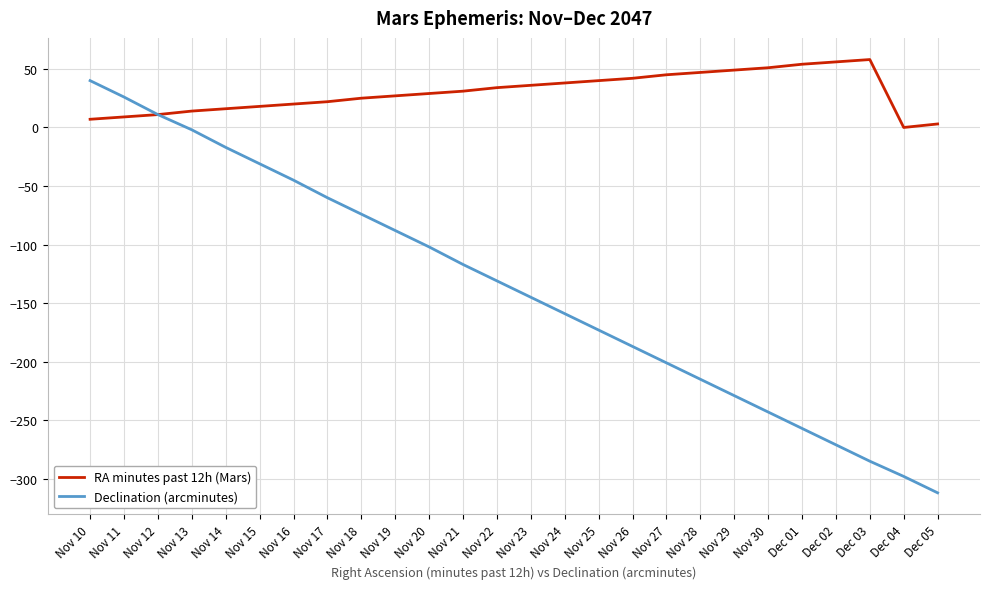

How many values in the Declination (arcminutes) series are below -131?

13